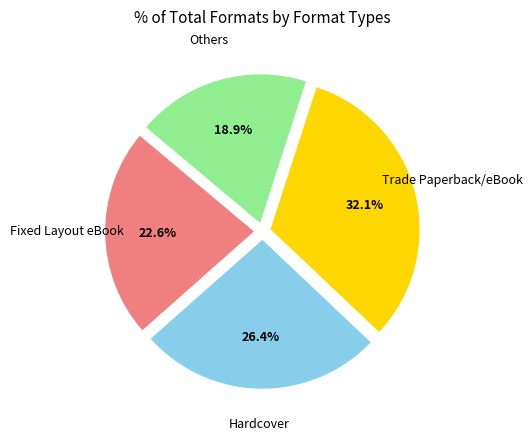

Is there a majority slice in this chart?

No